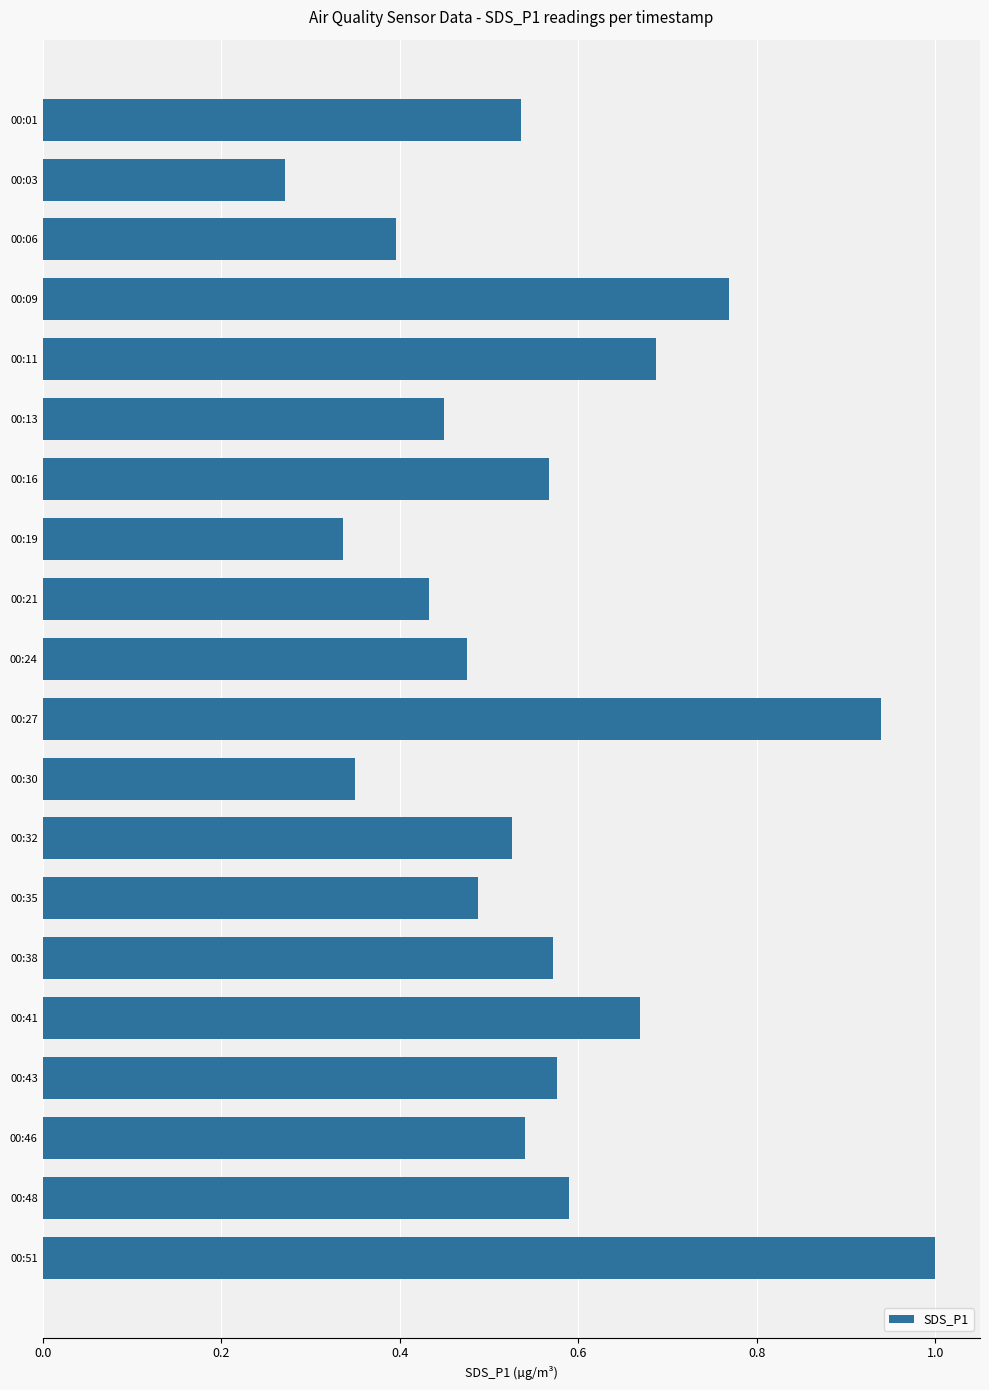

How many bars are there in total?

20